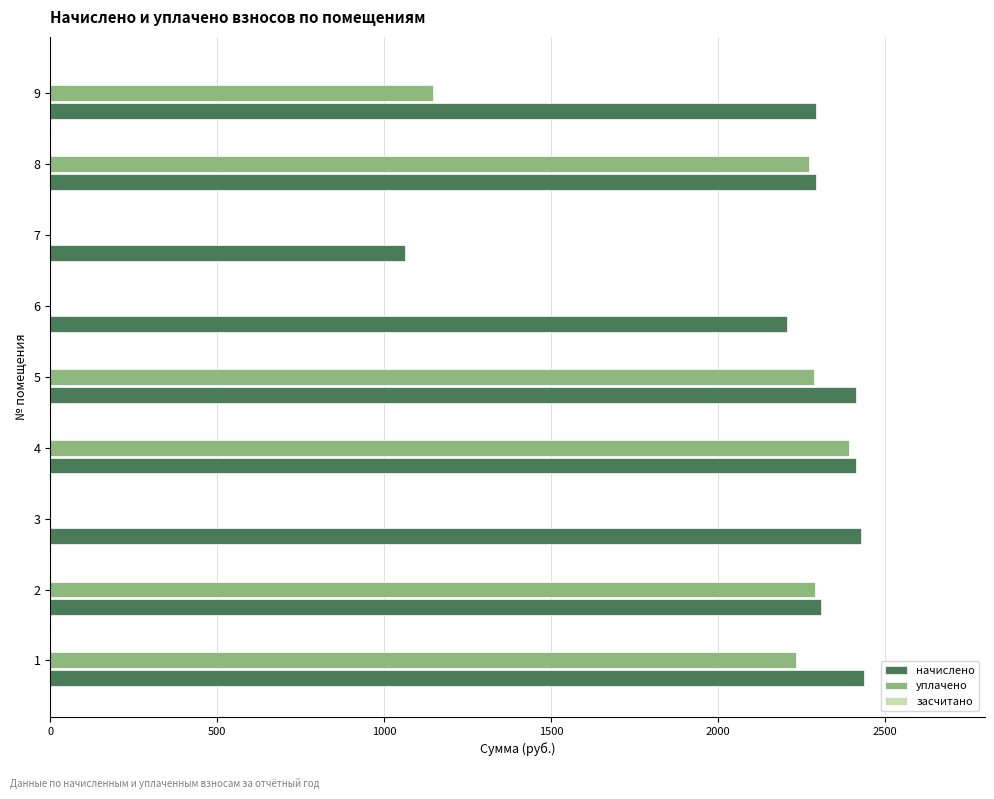

What is the total value across all series at 9?

3440.5